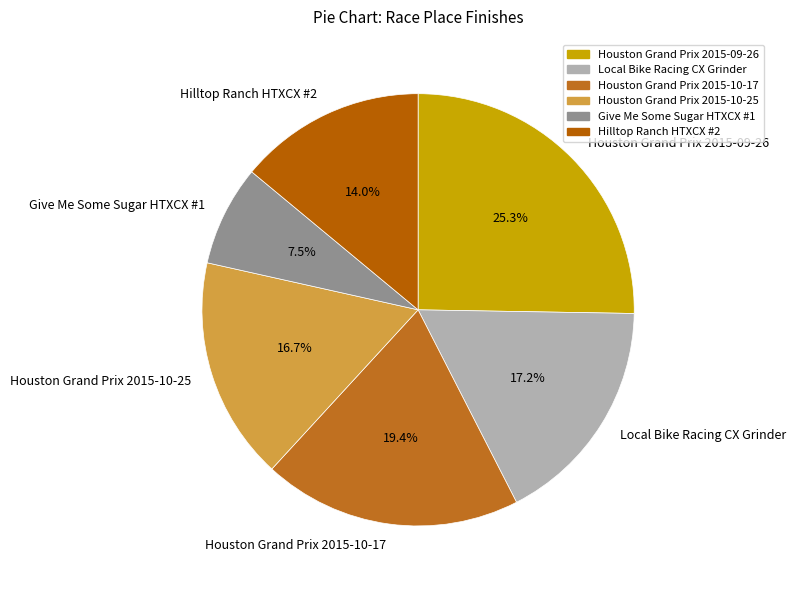

What percentage is the Houston Grand Prix 2015-10-25 slice, to the nearest percent?

17%